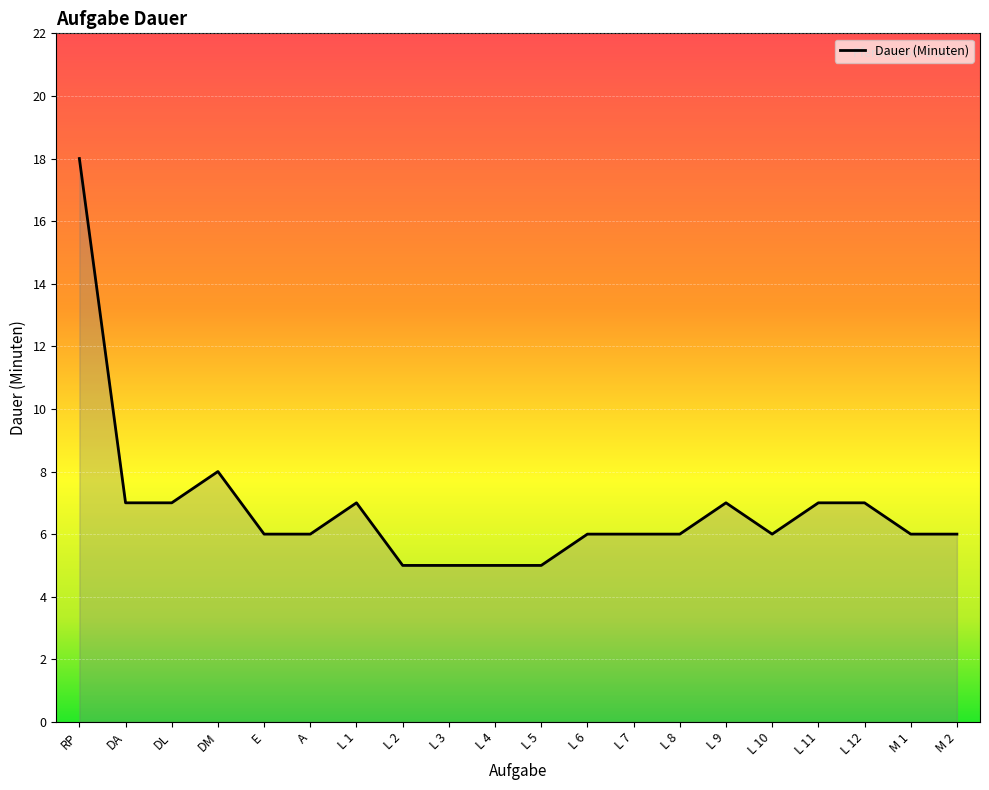

What is the maximum value shown in the chart?

18